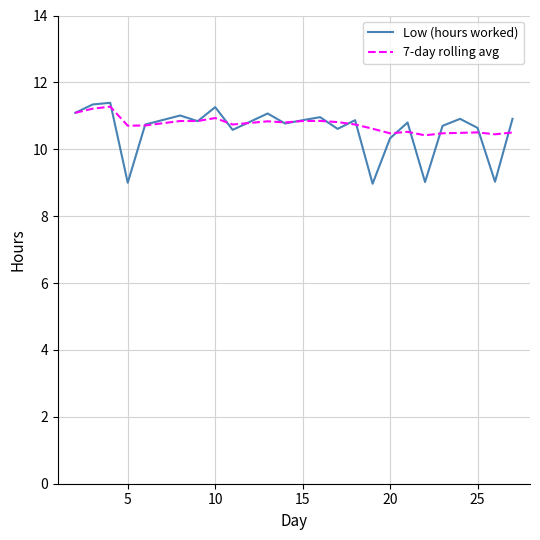

What is the difference between the second highest and second lowest values in the 7-day rolling avg series?

0.8